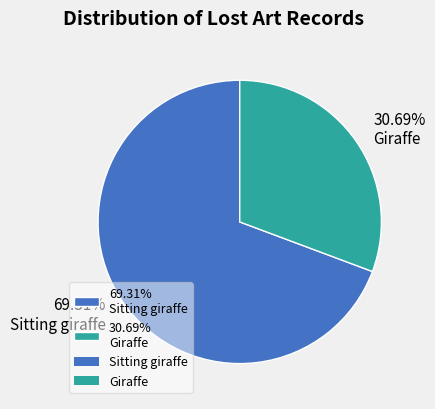

Does 30.69% Giraffe account for over 50% of the chart?

No